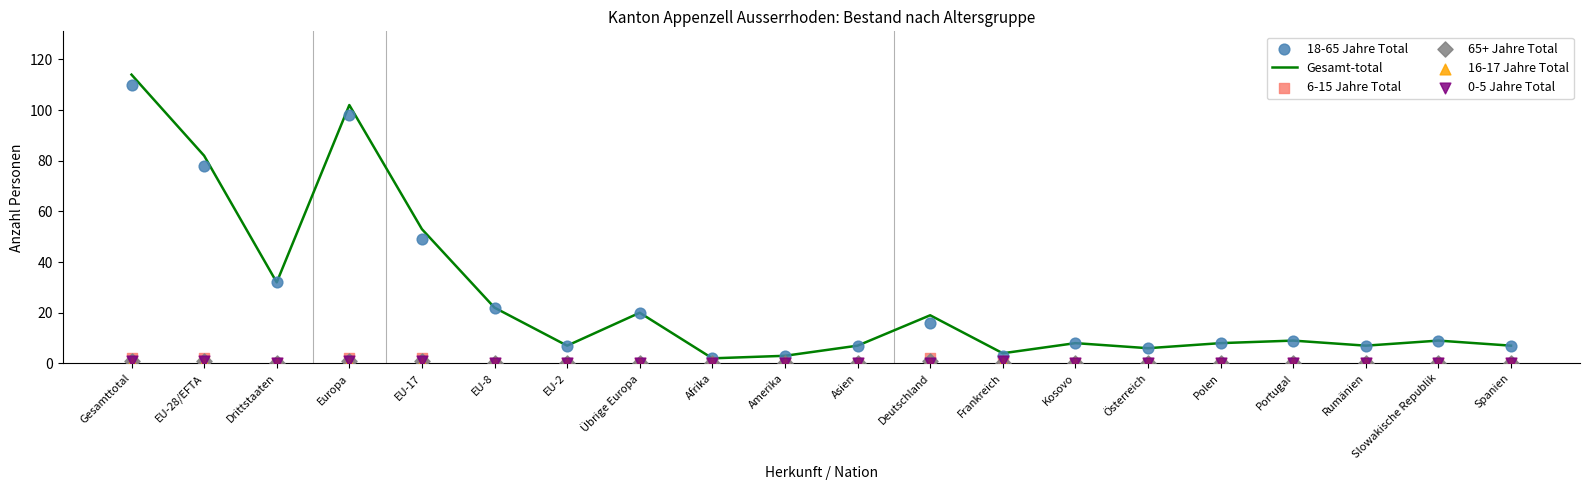

Which series contains the highest Y value?

Gesamt-total